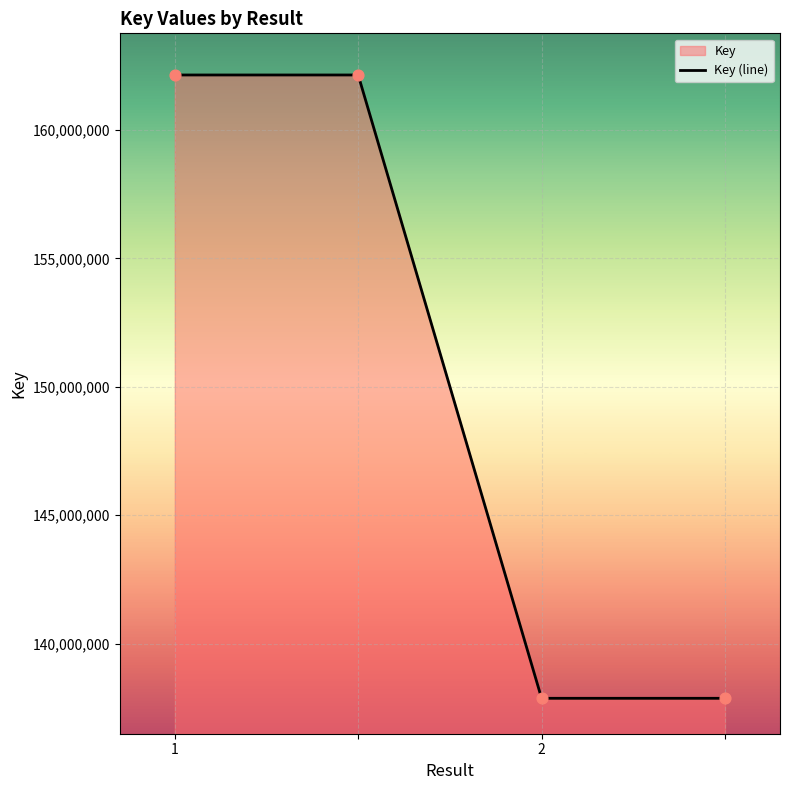

What is the change in value from 1 to 2?

-24265010